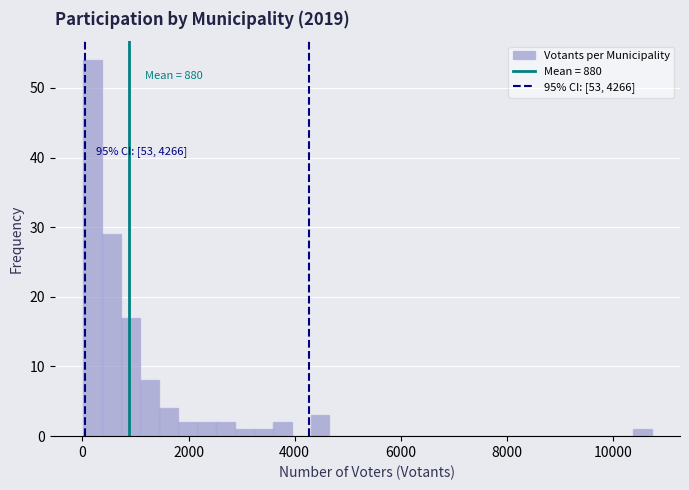

Read against the x-axis, roughly where is the centre of the tallest bar?

200